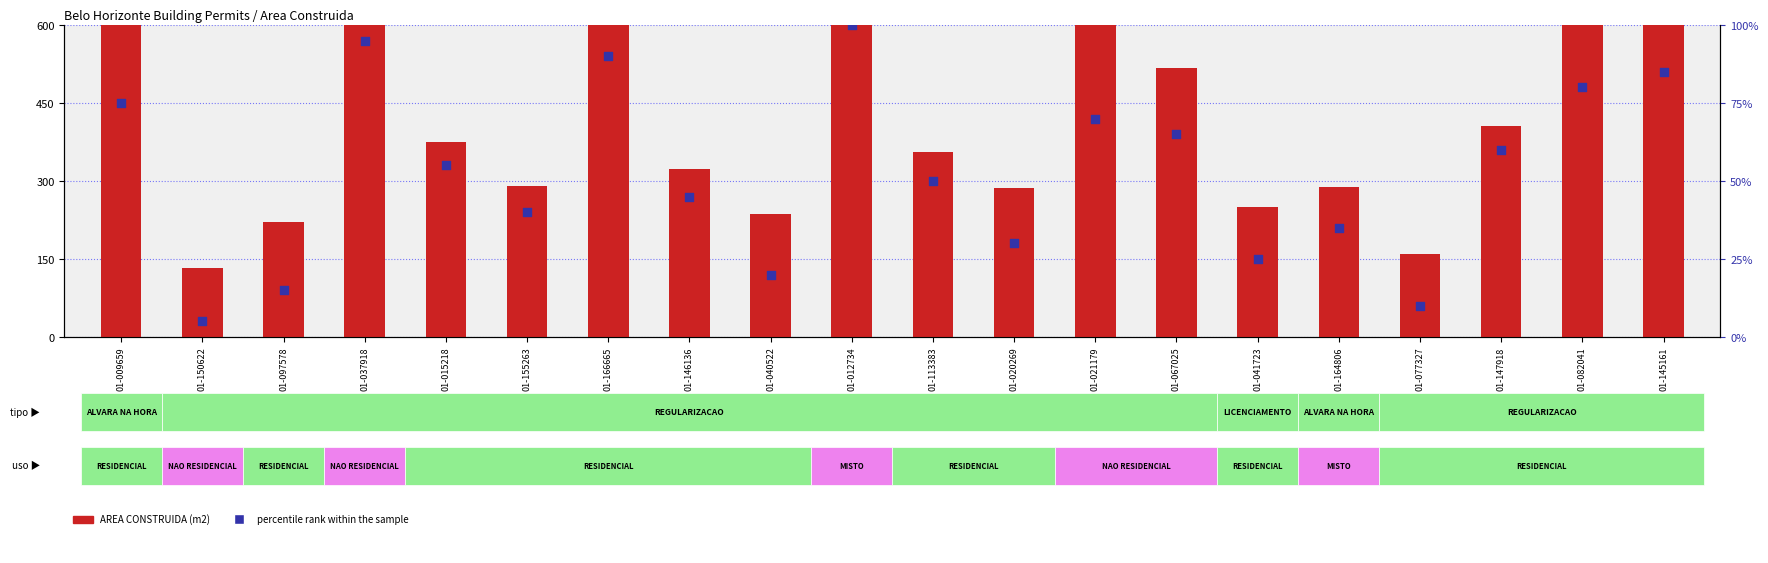

At how many categories does at least one series exceed 4495?

1